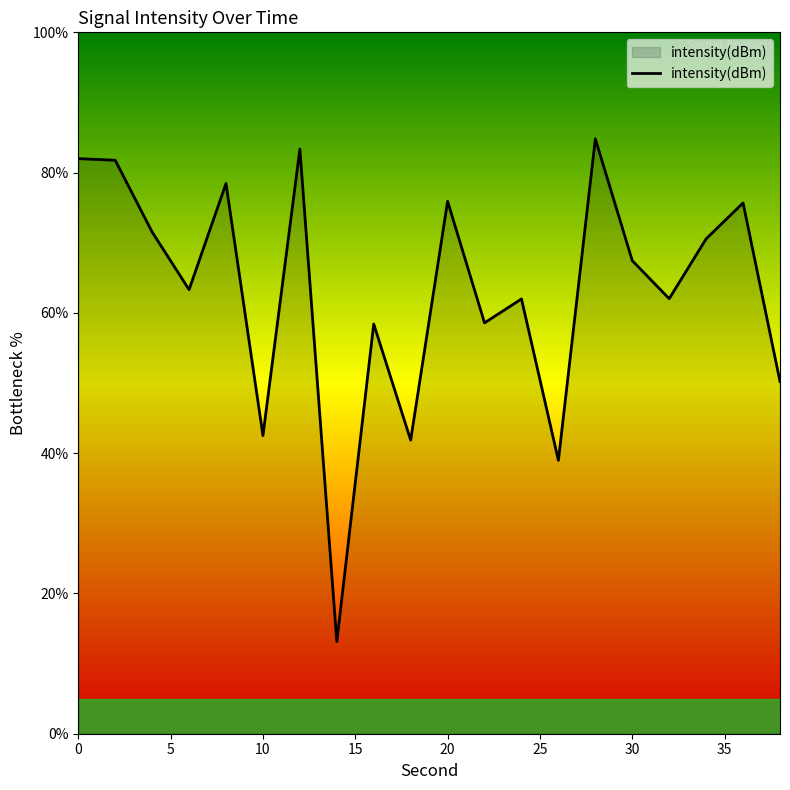

What is the minimum value shown in the chart?

13.1